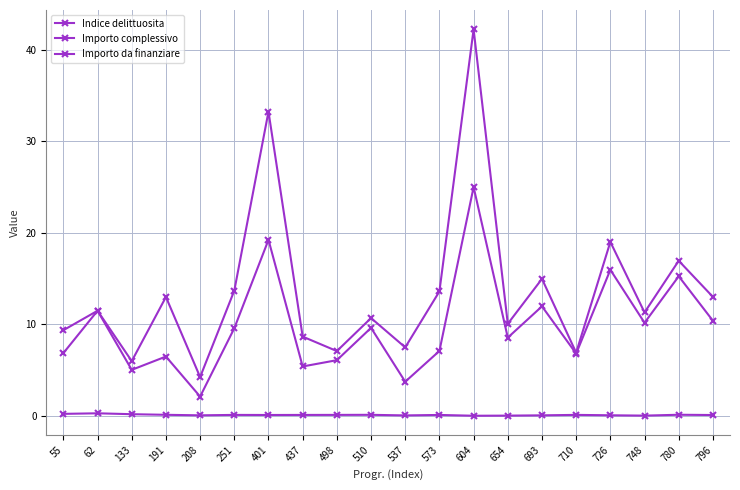

At 726, list the series in order from smallest to largest.

Indice delittuosita, Importo da finanziare, Importo complessivo